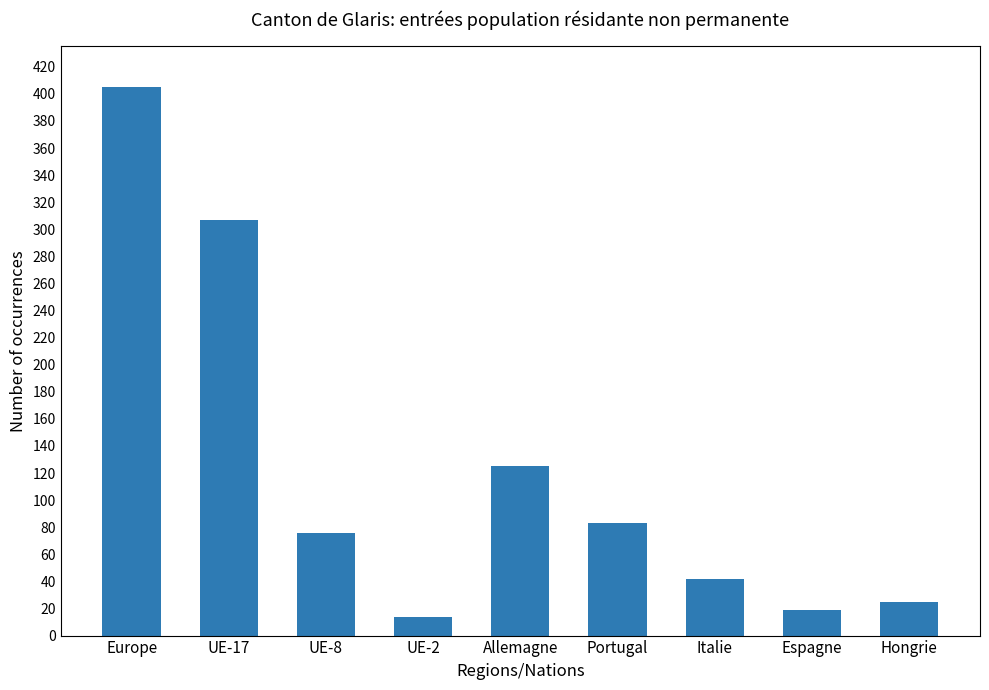

The value at Espagne is 33. True or false?

False